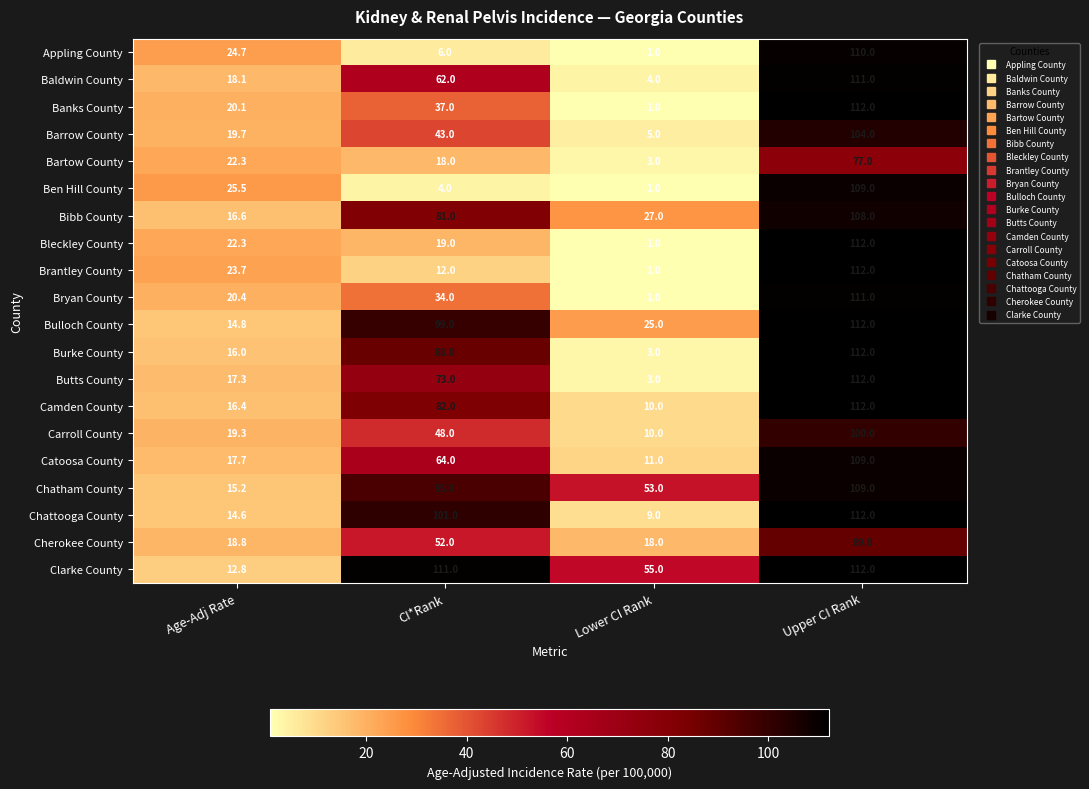

How many values in the Banks County series are below 37?

2